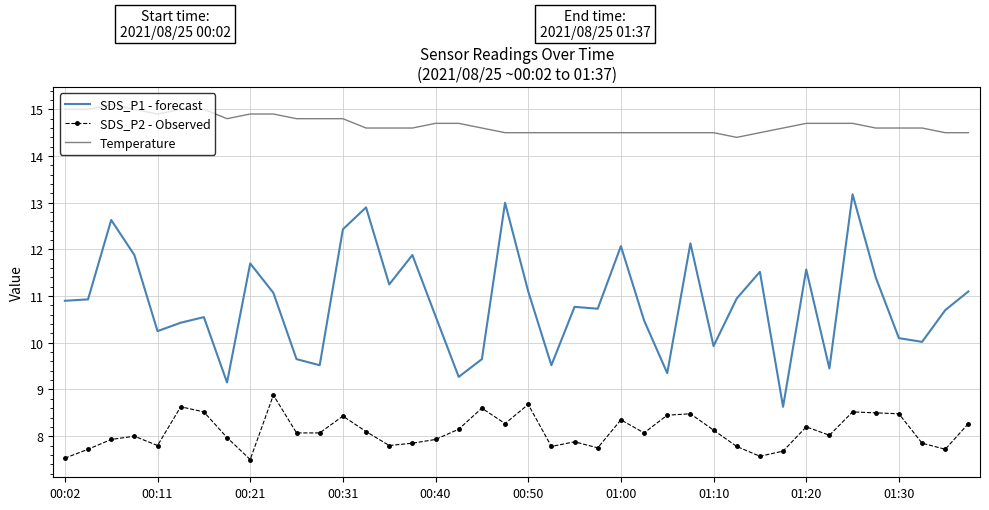

What is the maximum value shown in the chart?

15.1